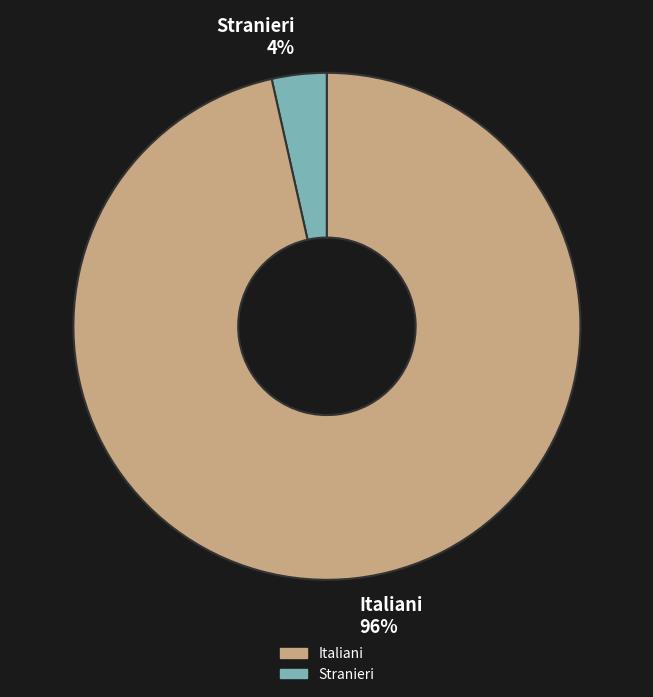

To the nearest percent, what portion does Italiani represent?

96%